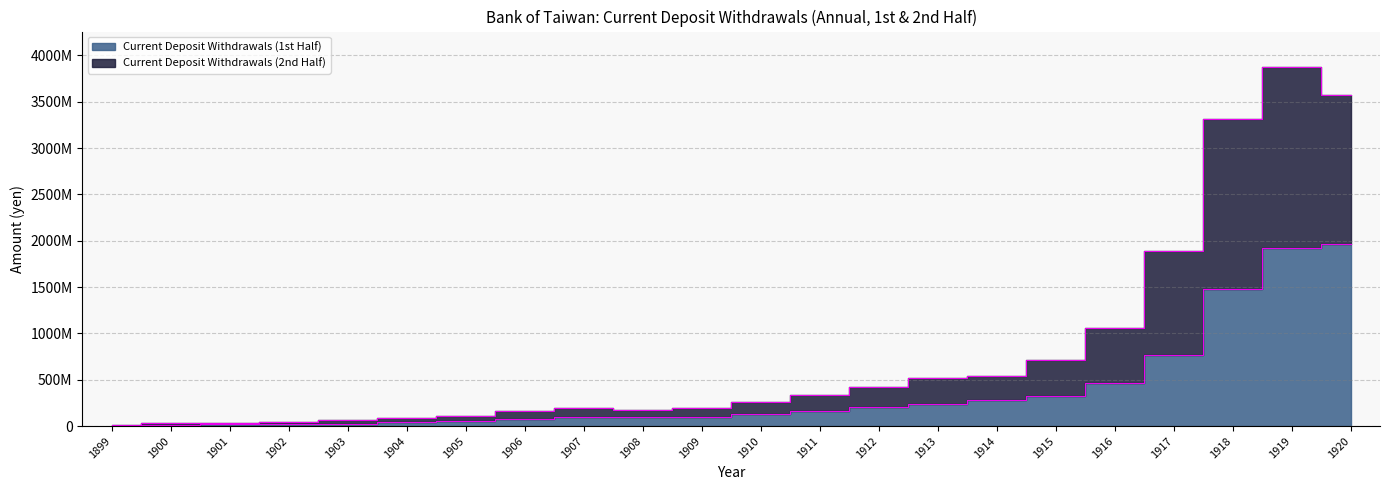

Rank the series by their maximum value, from highest to lowest.

Current Deposit Withdrawals (2nd Half), Current Deposit Withdrawals (1st Half)